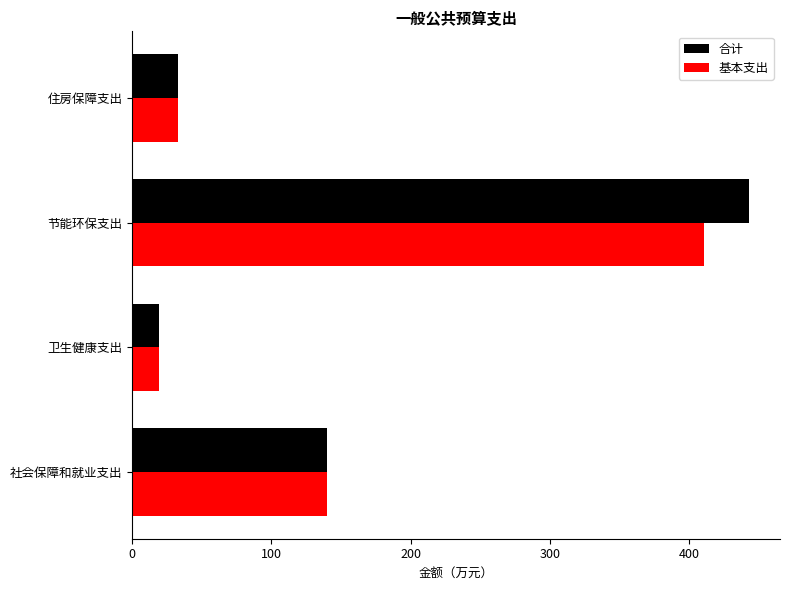

What is the difference between the maximum and minimum values in the 合计 series?

423.9